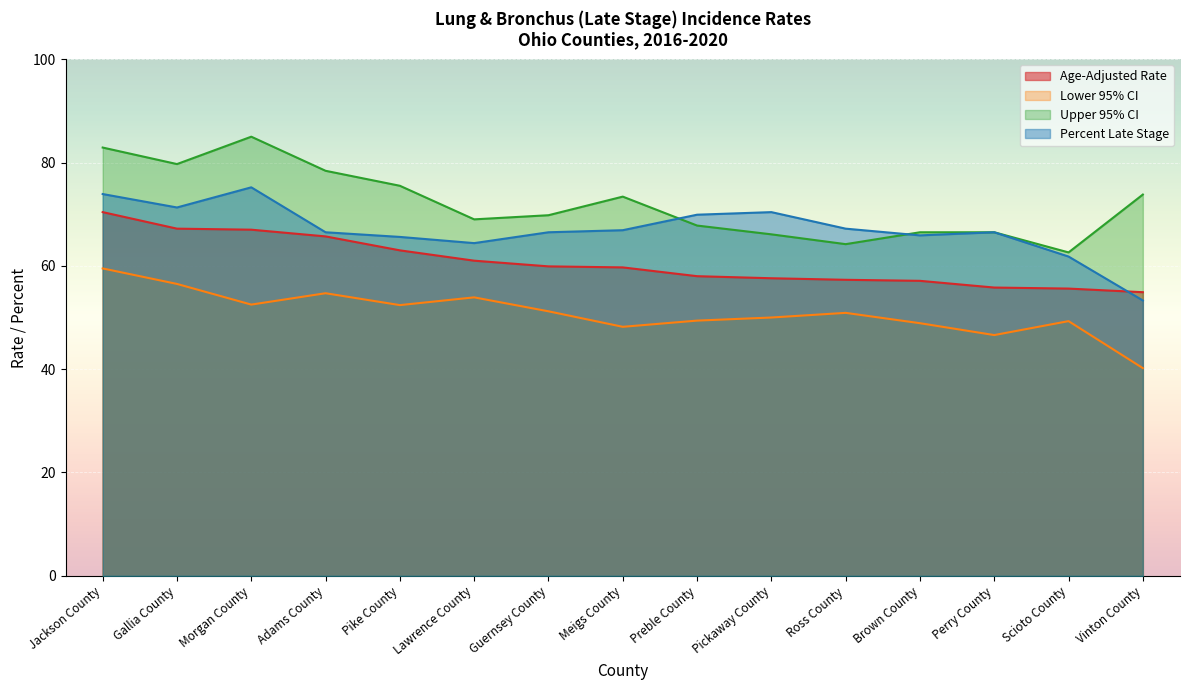

True or false: Percent Late Stage has a value of 107.8 at Brown County.

False